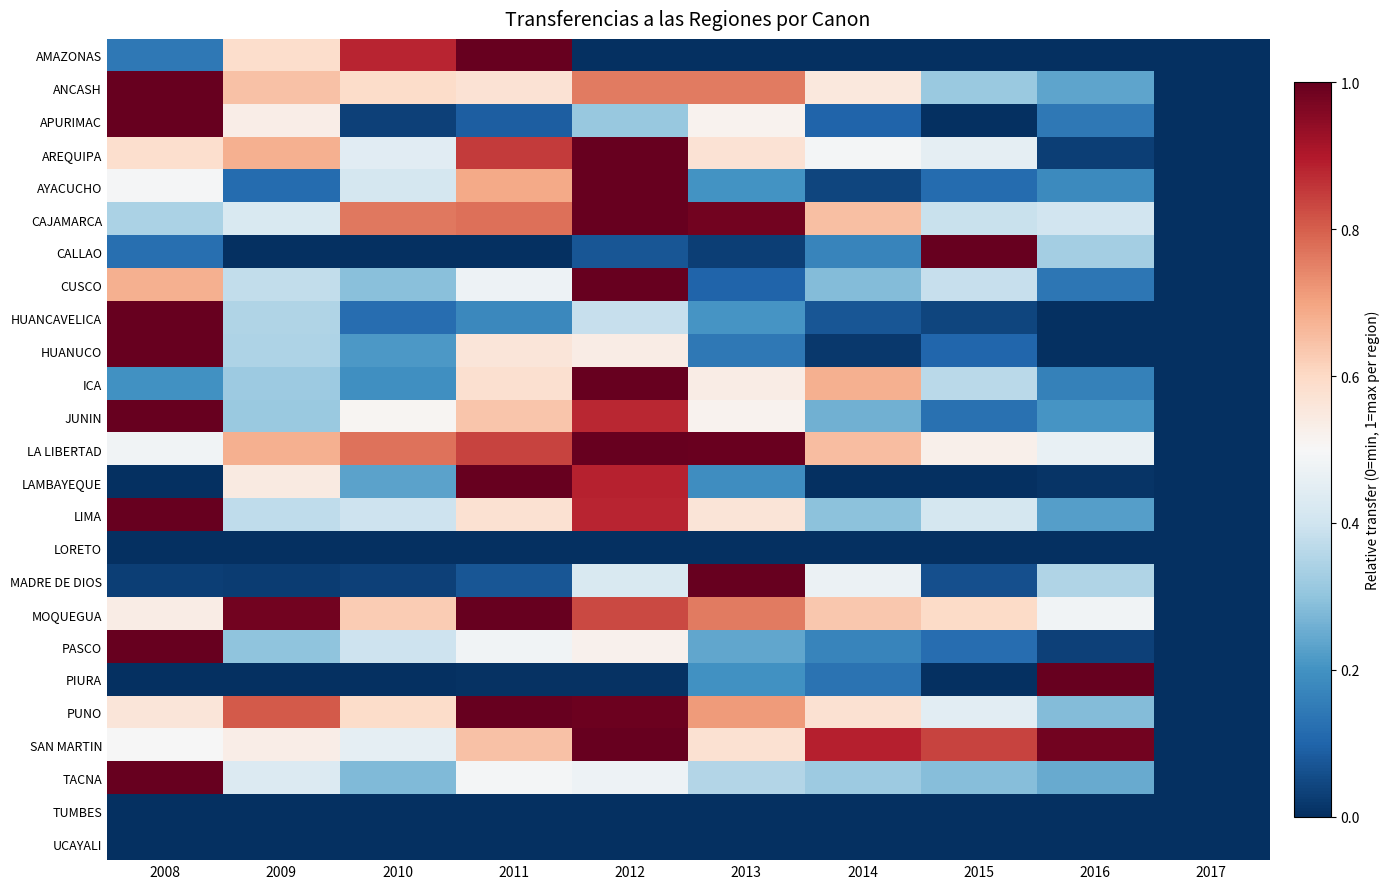

What is the greatest value displayed?

1.0